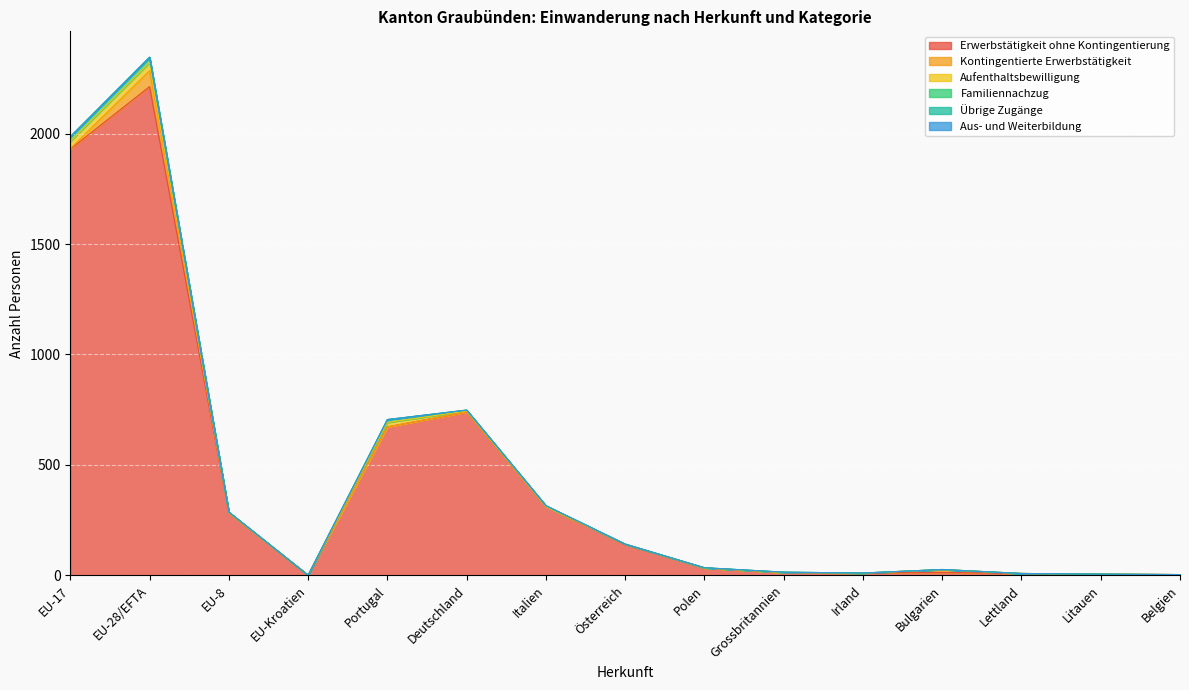

True or false: Aufenthaltsbewilligung has more than 1 points higher than both neighbors.

True